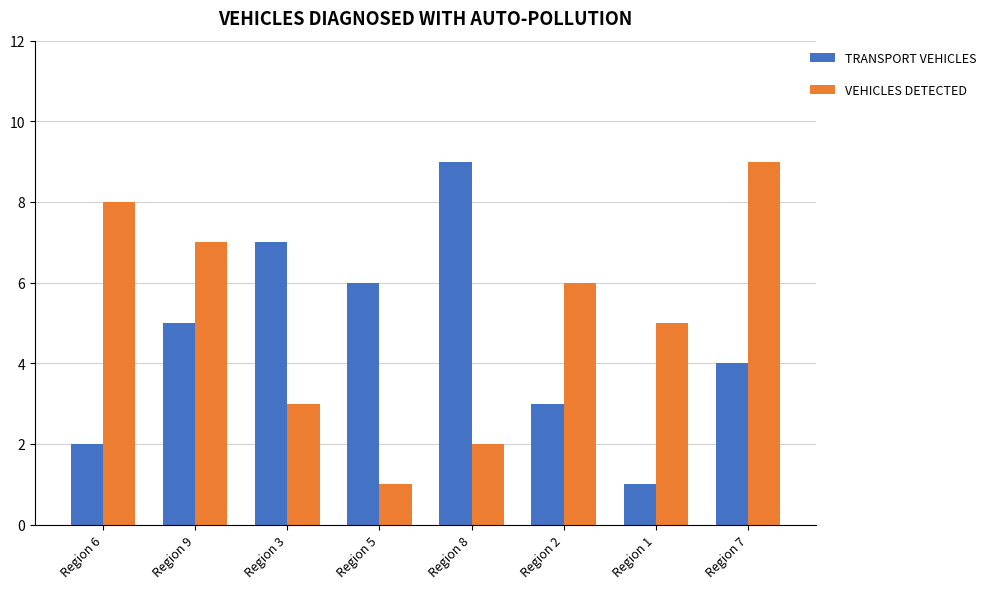

What value does the TRANSPORT VEHICLES series have at Region 7?

4